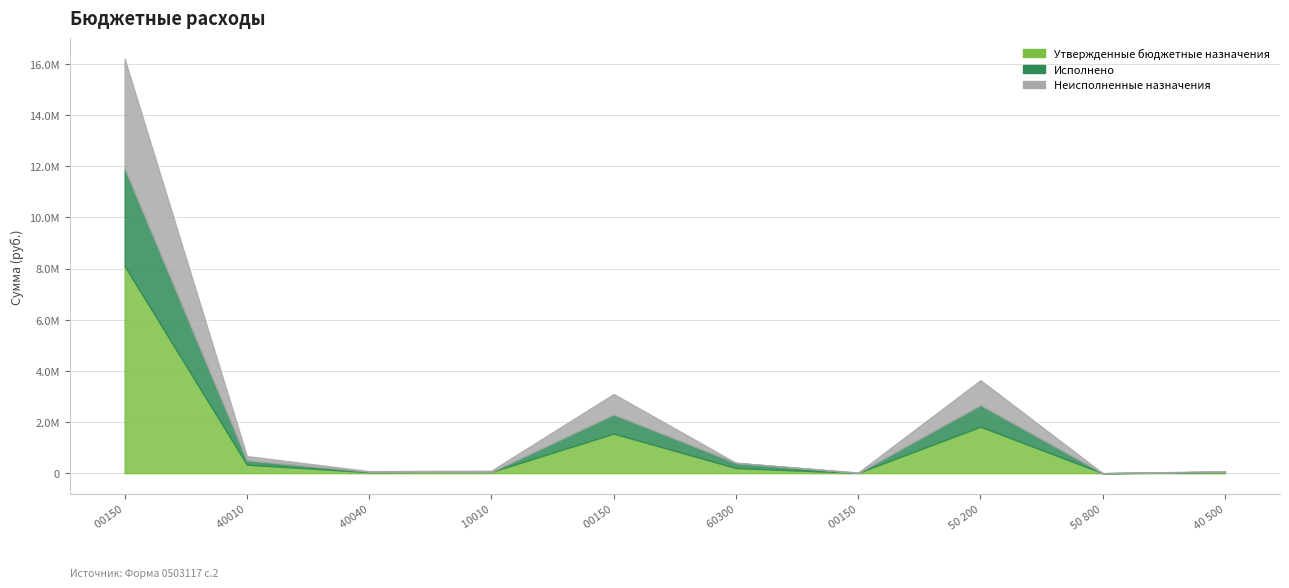

Reading left to right, what are all the values shown in this chart?

Утвержденные бюджетные назначения: 813 0104 67 3 01 00150=8100561.6	813 0106 67 3 01 40010=334720.0	813 0106 67 3 01 40040=40700.0	813 0111 68 9 01 10010=50000.0	813 0104 67 2 01 00150=1548149.0	813 0104 67 3 01 60300=202000.0	813 0103 67 3 01 00150=12867.5	813 0104 67 3 01 00150 200=1818154.7	813 0104 67 3 01 00150 800=4.4	813 0106 67 3 01 40040 500=40700.0
Исполнено: 813 0104 67 3 01 00150=3809615.8	813 0106 67 3 01 40010=167360.0	813 0106 67 3 01 40040=20350.0	813 0111 68 9 01 10010=0.0	813 0104 67 2 01 00150=743589.5	813 0104 67 3 01 60300=202000.0	813 0103 67 3 01 00150=0.0	813 0104 67 3 01 00150 200=842025.5	813 0104 67 3 01 00150 800=3.9	813 0106 67 3 01 40040 500=20350.0
Неисполненные назначения: 813 0104 67 3 01 00150=4290945.8	813 0106 67 3 01 40010=167360.0	813 0106 67 3 01 40040=20350.0	813 0111 68 9 01 10010=50000.0	813 0104 67 2 01 00150=804559.5	813 0104 67 3 01 60300=0.0	813 0103 67 3 01 00150=12867.5	813 0104 67 3 01 00150 200=976129.2	813 0104 67 3 01 00150 800=0.5	813 0106 67 3 01 40040 500=20350.0